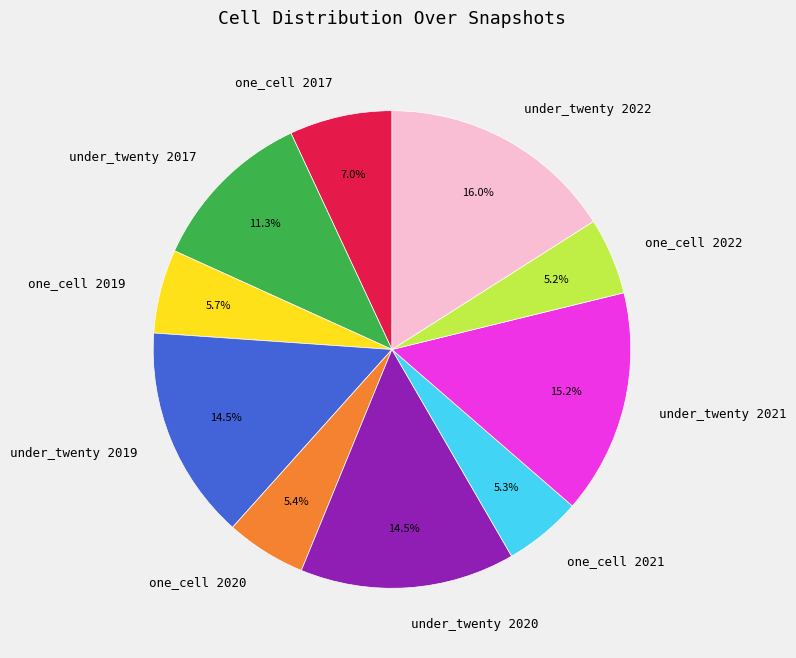

Which category has the biggest portion of the pie?

under_twenty 2022